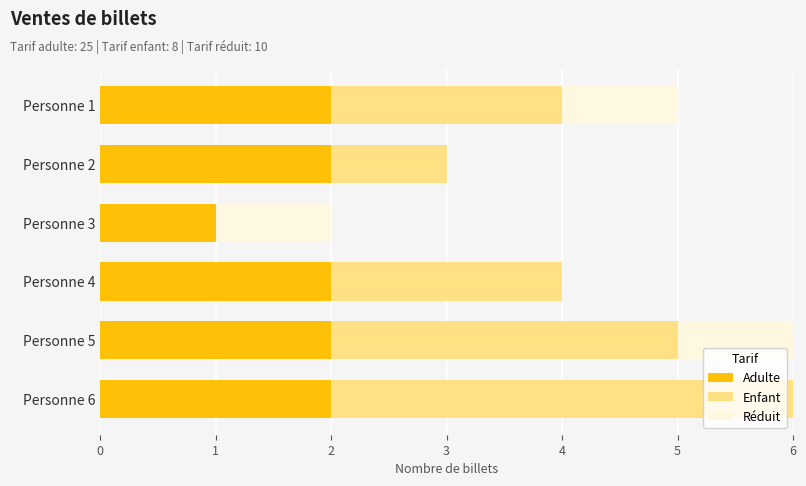

The Adulte series shows 2 at Personne 5. True or false?

True